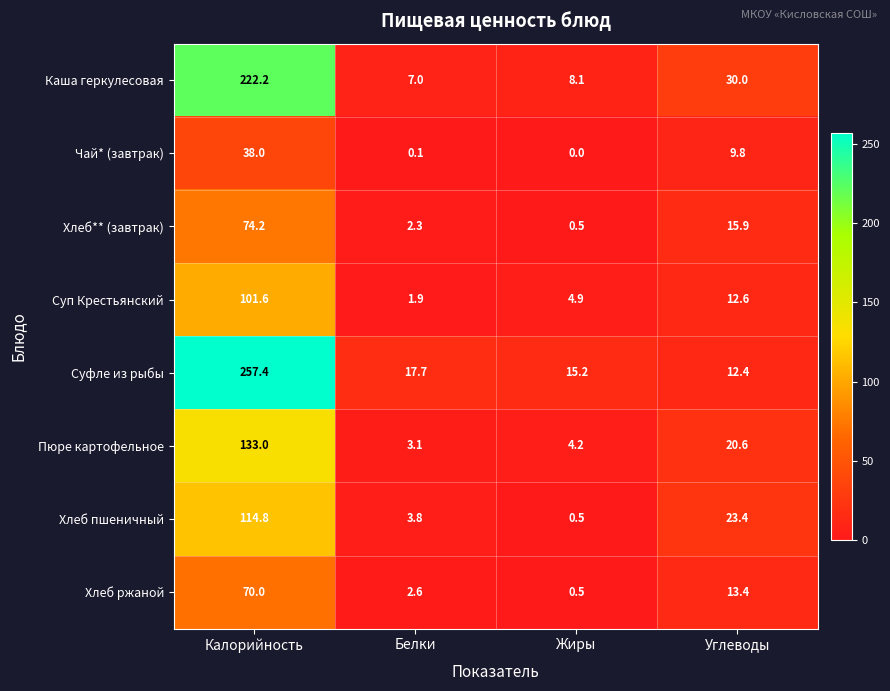

Count the number of categories in the chart.

4